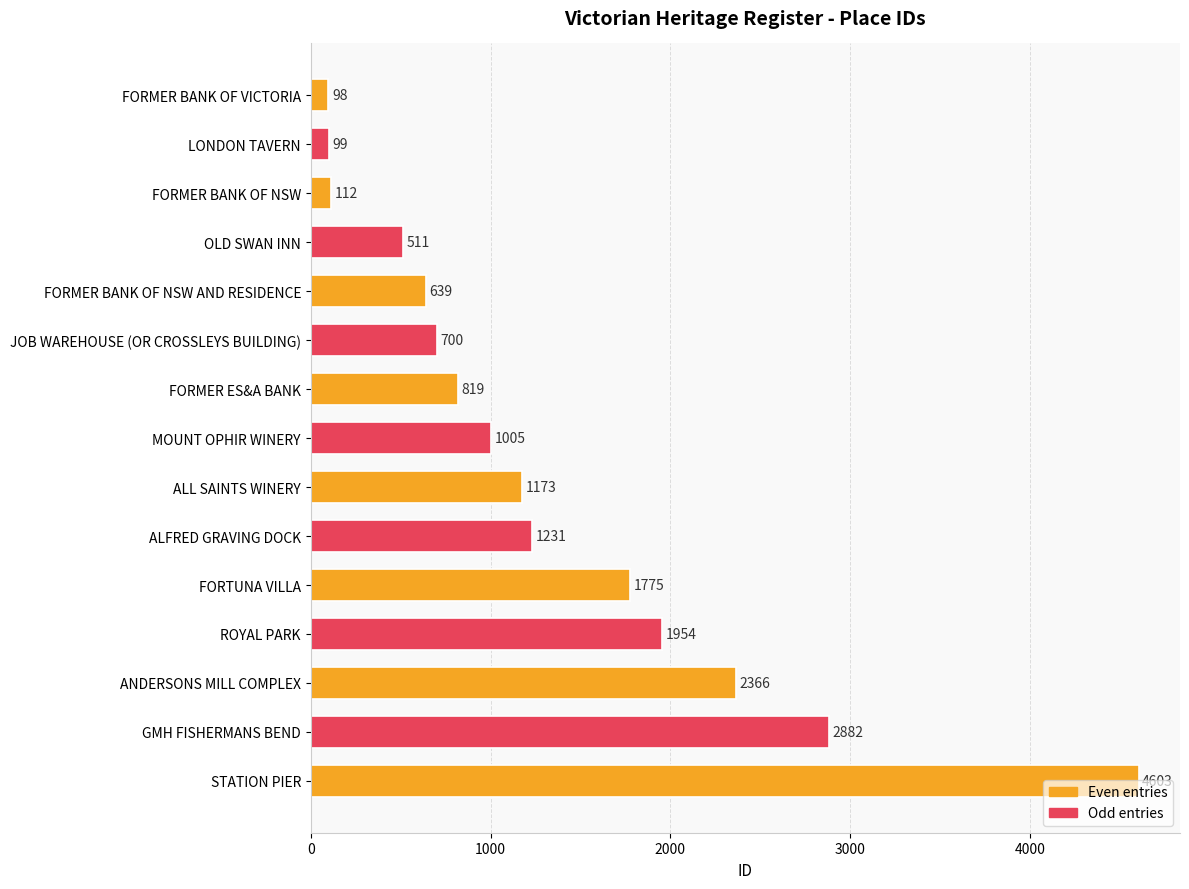

What is the approximate value at FORMER BANK OF NSW AND RESIDENCE, to the nearest 10?

640